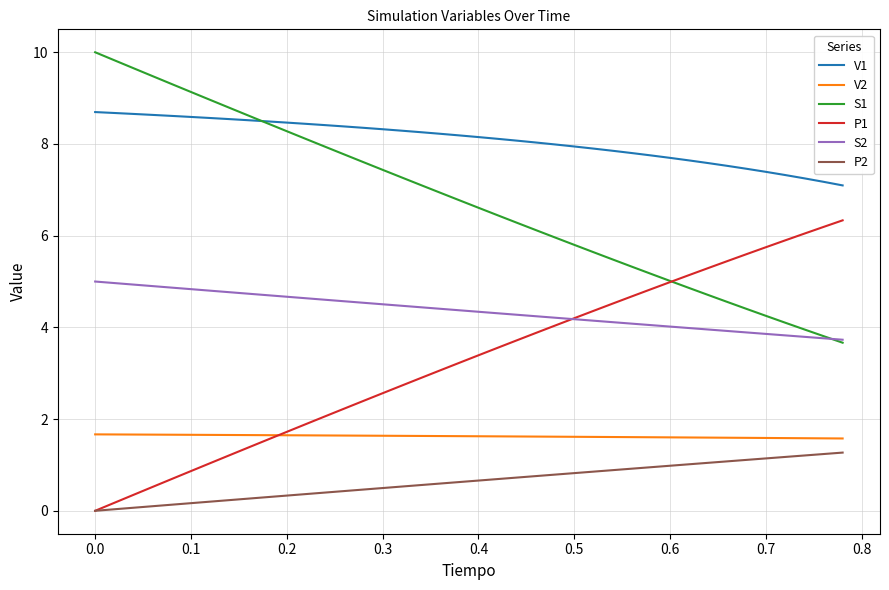

True or false: V1 and V2 intersect in this chart.

False